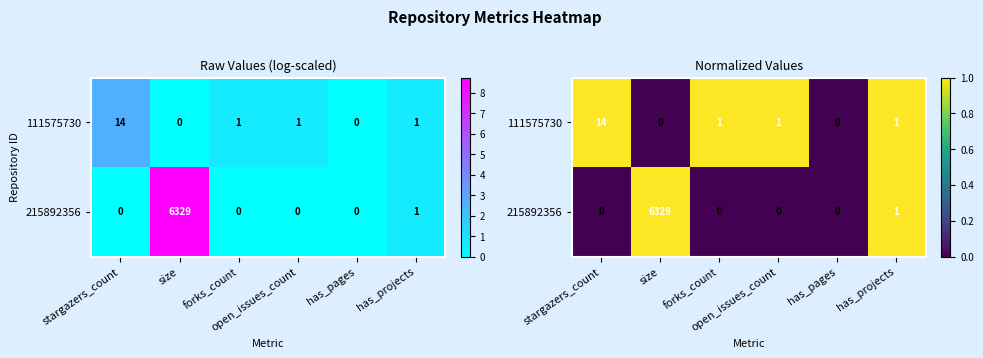

At open_issues_count, list the series in order from smallest to largest.

215892356, 111575730